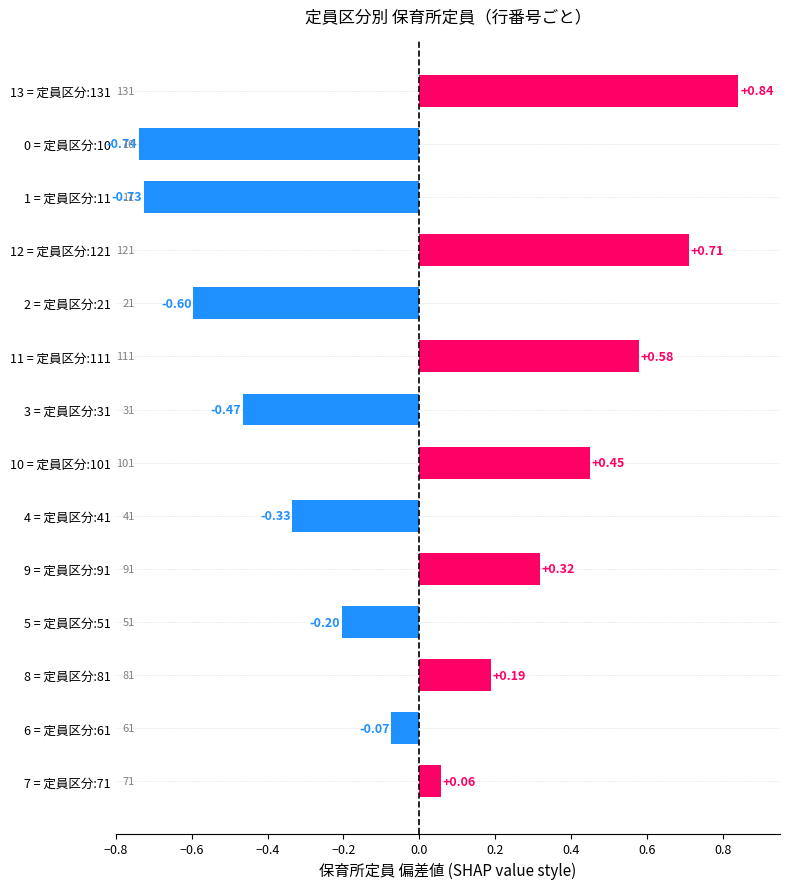

At which category does the chart reach its minimum across all series?

0 = 定員区分:10